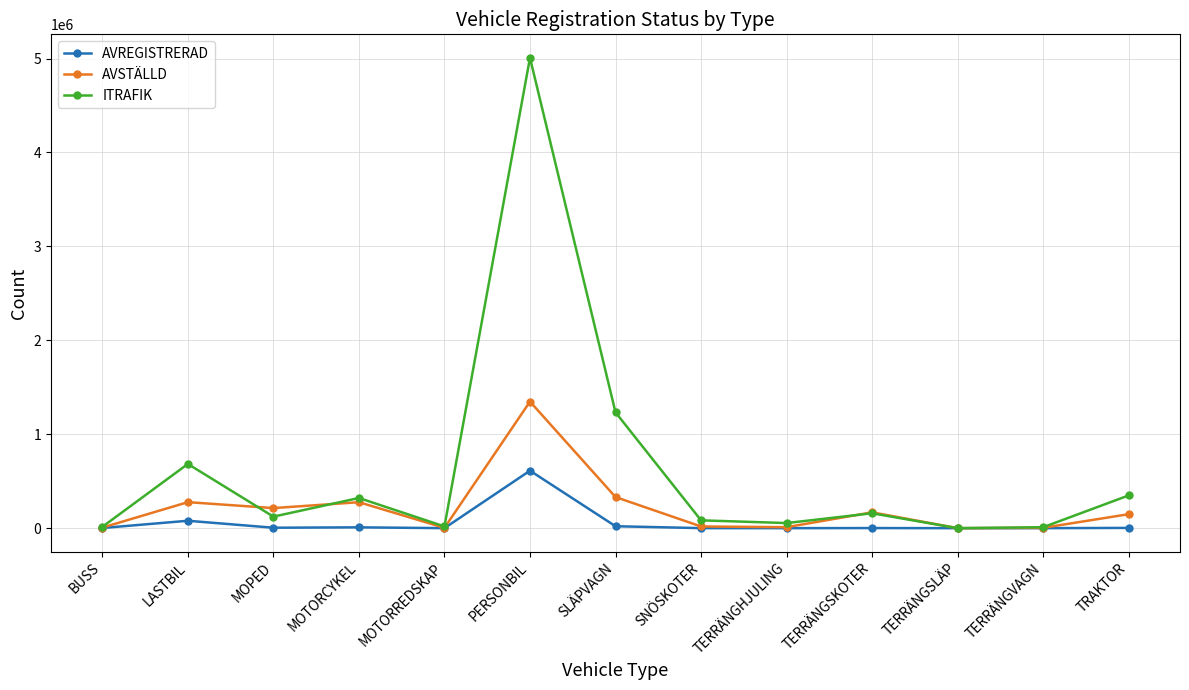

Between PERSONBIL and TERRÄNGHJULING, which series saw the biggest shift?

ITRAFIK